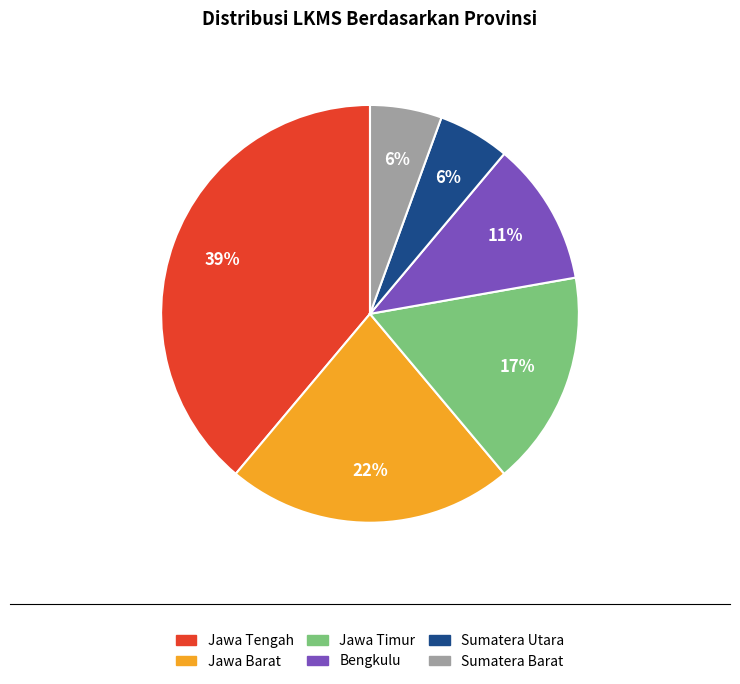

Does Sumatera Utara account for over 50% of the chart?

No